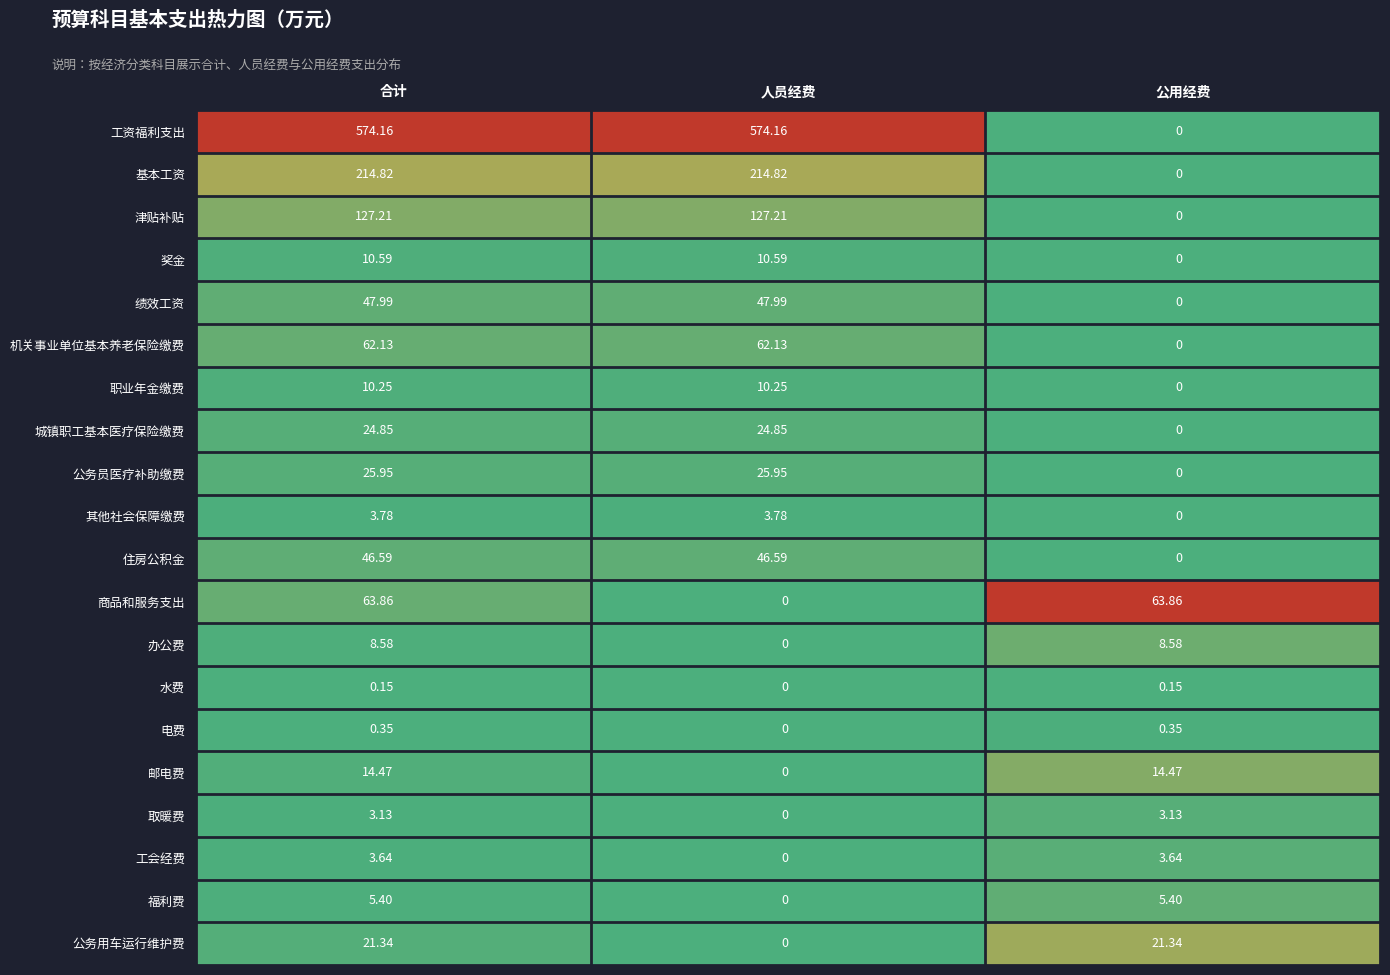

At which label does 其他社会保障缴费 first exceed 3?

合计